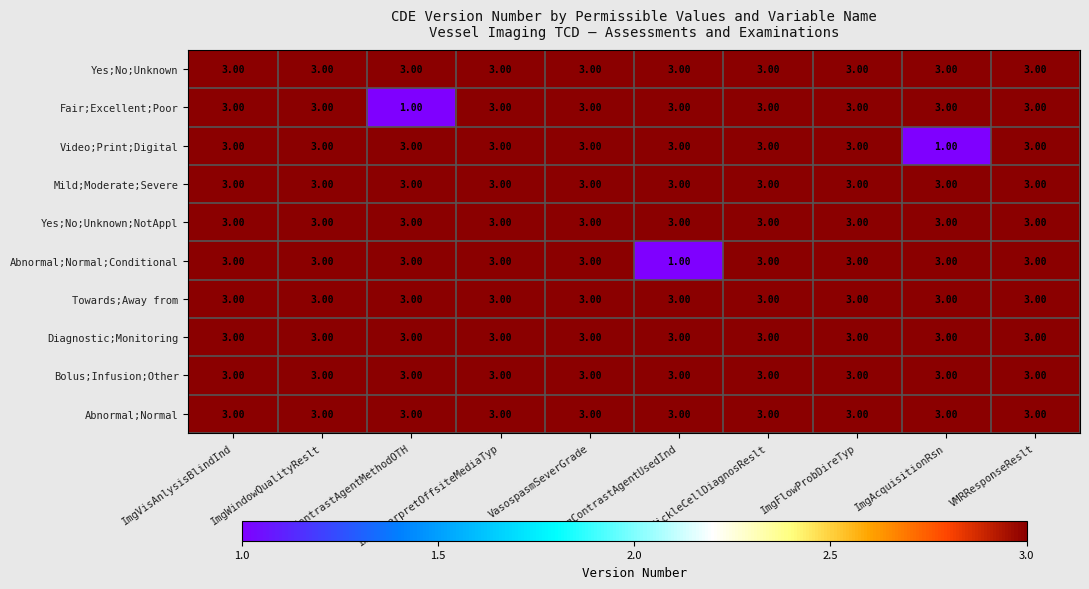

At how many categories does at least one series exceed 2?

10